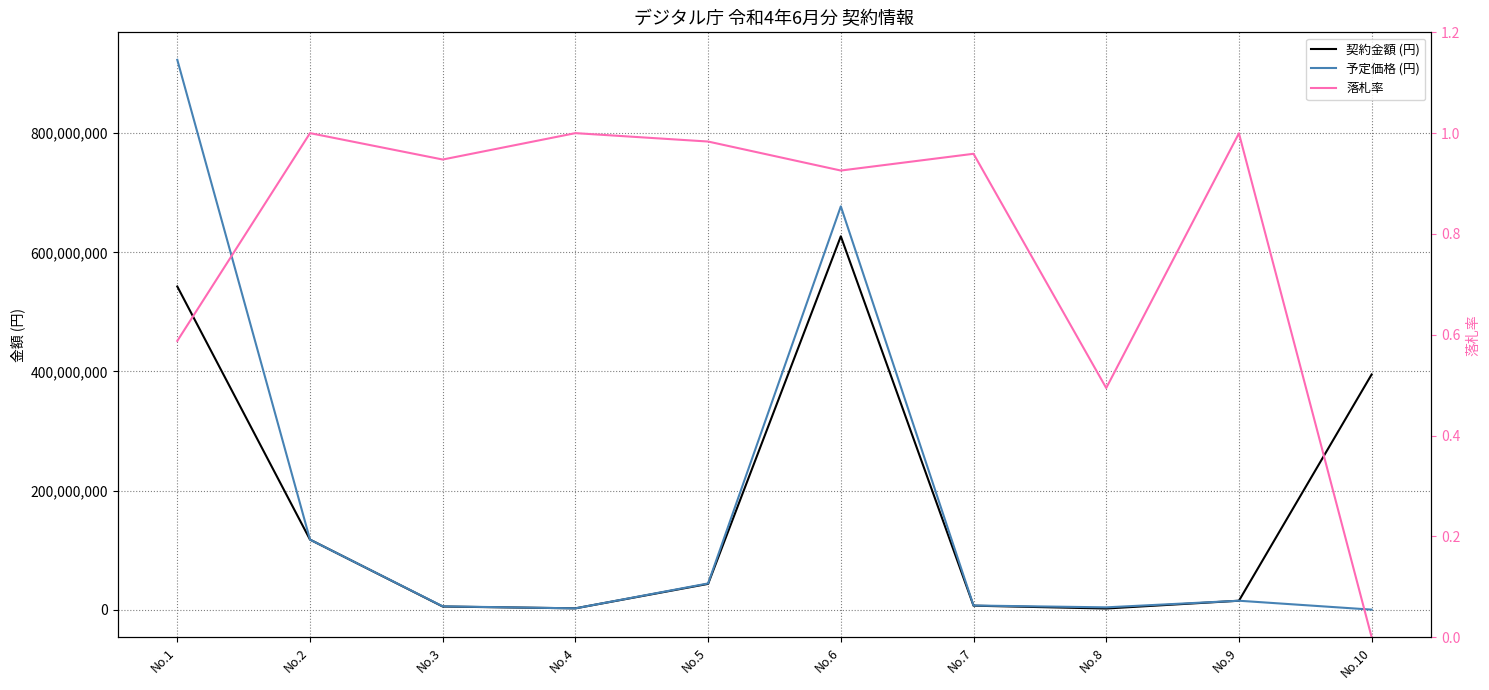

True or false: 予定価格 (円) and 契約金額 (円) intersect in this chart.

True